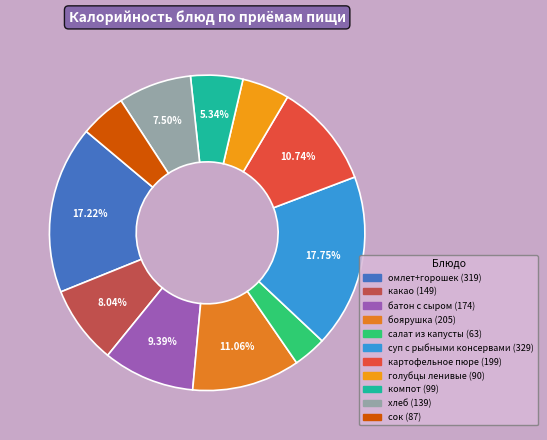

Approximately how many times larger is the value at салат из капусты compared to батон с сыром?

0.4